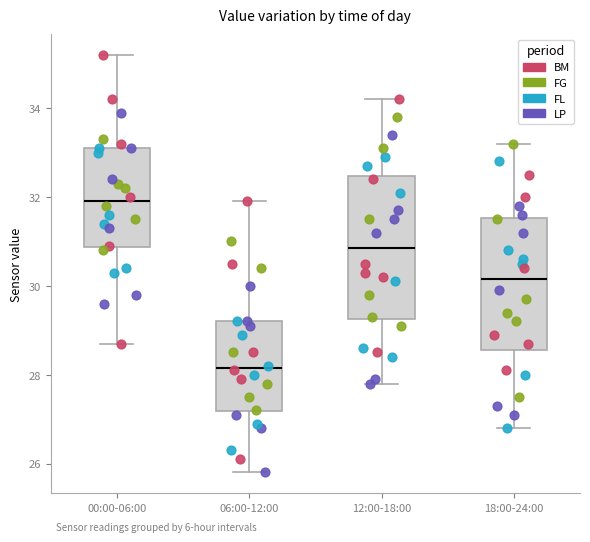

Where does the median line of the box for 00:00-06:00 sit on the y-axis? The values are not printed on the chart, so give them approximately, as read against the axis.

32.0